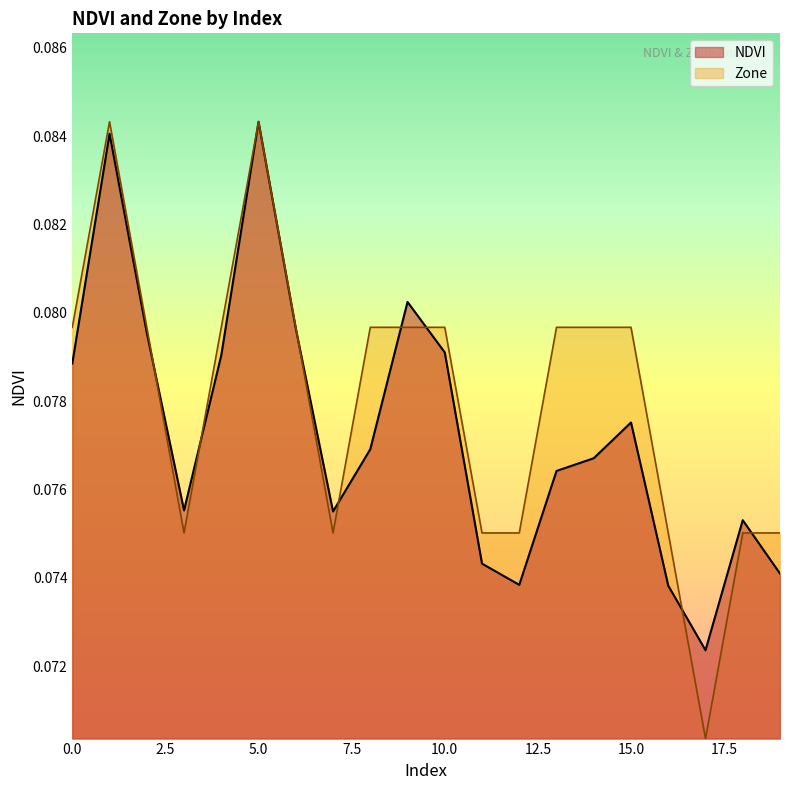

What is the value of the Zone point at the 18th from the left?

0.1